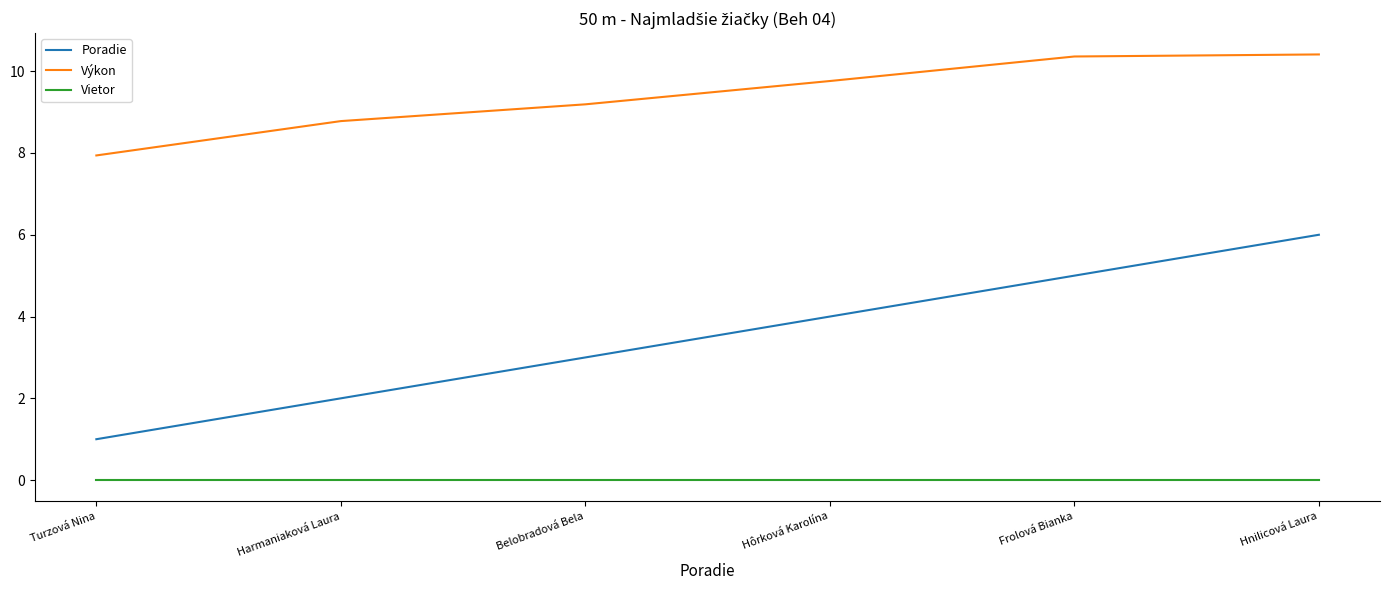

True or false: Vietor and Poradie cross at least once.

False